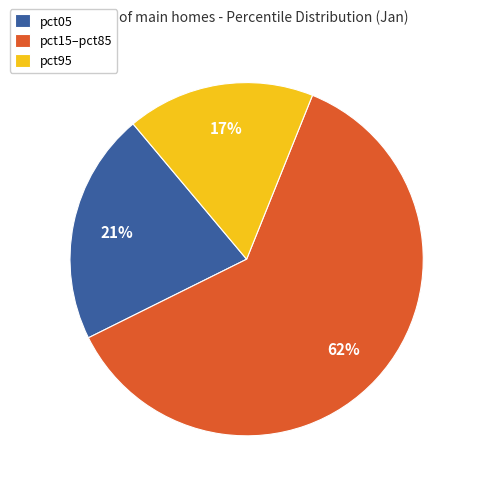

Approximately how many times larger is the value at pct95 compared to pct05?

0.8